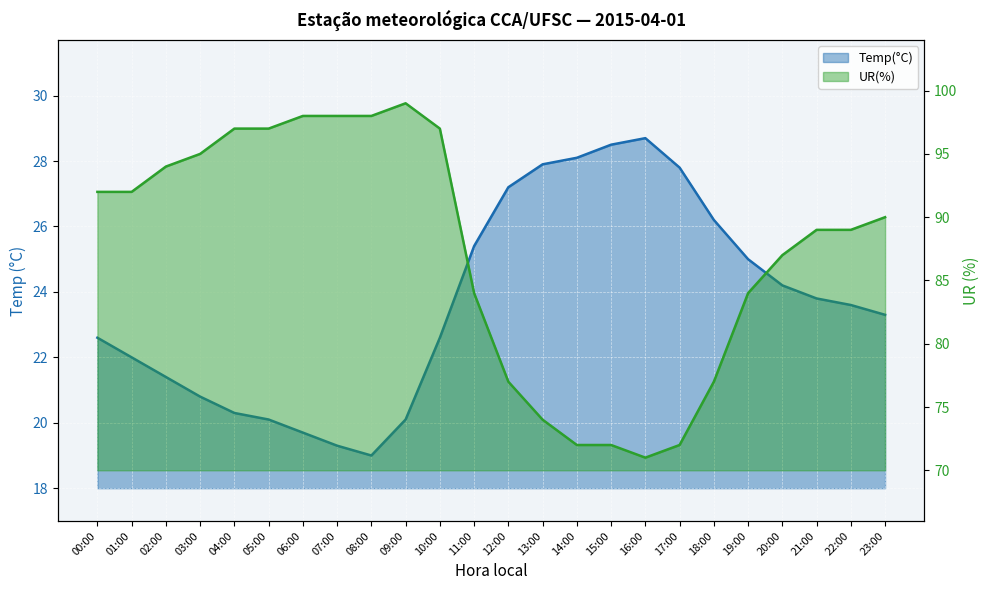

At 08:00, list the series in order from smallest to largest.

Temp(°C), UR(%)